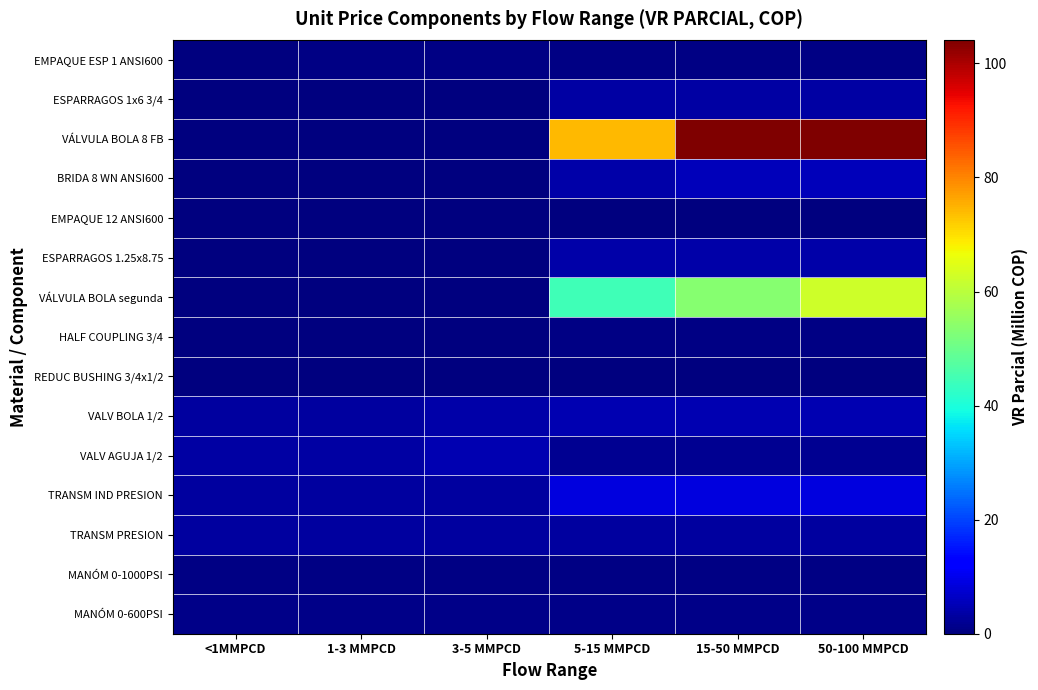

Reading left to right, extract all data points from this chart.

EMPAQUE ESP 1 ANSI600: <1MMPCD=0.1	1-3 MMPCD=0.6	3-5 MMPCD=0.6	5-15 MMPCD=0.6	15-50 MMPCD=0.6	50-100 MMPCD=0.6
ESPARRAGOS 1x6 3/4: <1MMPCD=0.0	1-3 MMPCD=0.0	3-5 MMPCD=0.0	5-15 MMPCD=3.5	15-50 MMPCD=3.5	50-100 MMPCD=3.5
VÁLVULA BOLA 8 FB: <1MMPCD=0.0	1-3 MMPCD=0.0	3-5 MMPCD=0.0	5-15 MMPCD=74.4	15-50 MMPCD=104.1	50-100 MMPCD=104.1
BRIDA 8 WN ANSI600: <1MMPCD=0.0	1-3 MMPCD=0.0	3-5 MMPCD=0.0	5-15 MMPCD=3.7	15-50 MMPCD=5.6	50-100 MMPCD=5.6
EMPAQUE 12 ANSI600: <1MMPCD=0.0	1-3 MMPCD=0.0	3-5 MMPCD=0.0	5-15 MMPCD=0.4	15-50 MMPCD=0.4	50-100 MMPCD=0.4
ESPARRAGOS 1.25x8.75: <1MMPCD=0.0	1-3 MMPCD=0.0	3-5 MMPCD=0.0	5-15 MMPCD=4.0	15-50 MMPCD=4.0	50-100 MMPCD=4.0
VÁLVULA BOLA segunda: <1MMPCD=0.0	1-3 MMPCD=0.0	3-5 MMPCD=0.0	5-15 MMPCD=44.6	15-50 MMPCD=53.5	50-100 MMPCD=62.5
HALF COUPLING 3/4: <1MMPCD=0.2	1-3 MMPCD=0.2	3-5 MMPCD=0.2	5-15 MMPCD=0.4	15-50 MMPCD=0.4	50-100 MMPCD=0.4
REDUC BUSHING 3/4x1/2: <1MMPCD=0.0	1-3 MMPCD=0.0	3-5 MMPCD=0.0	5-15 MMPCD=0.1	15-50 MMPCD=0.1	50-100 MMPCD=0.1
VALV BOLA 1/2: <1MMPCD=2.9	1-3 MMPCD=2.9	3-5 MMPCD=3.8	5-15 MMPCD=4.8	15-50 MMPCD=4.8	50-100 MMPCD=4.8
VALV AGUJA 1/2: <1MMPCD=3.6	1-3 MMPCD=3.6	3-5 MMPCD=4.8	5-15 MMPCD=1.8	15-50 MMPCD=1.8	50-100 MMPCD=1.8
TRANSM IND PRESION: <1MMPCD=3.0	1-3 MMPCD=3.0	3-5 MMPCD=3.0	5-15 MMPCD=8.9	15-50 MMPCD=8.9	50-100 MMPCD=8.9
TRANSM PRESION: <1MMPCD=3.0	1-3 MMPCD=3.0	3-5 MMPCD=3.0	5-15 MMPCD=3.0	15-50 MMPCD=3.0	50-100 MMPCD=3.0
MANÓM 0-1000PSI: <1MMPCD=0.6	1-3 MMPCD=0.6	3-5 MMPCD=0.6	5-15 MMPCD=0.6	15-50 MMPCD=0.6	50-100 MMPCD=0.6
MANÓM 0-600PSI: <1MMPCD=1.2	1-3 MMPCD=1.2	3-5 MMPCD=1.2	5-15 MMPCD=1.2	15-50 MMPCD=1.2	50-100 MMPCD=1.2